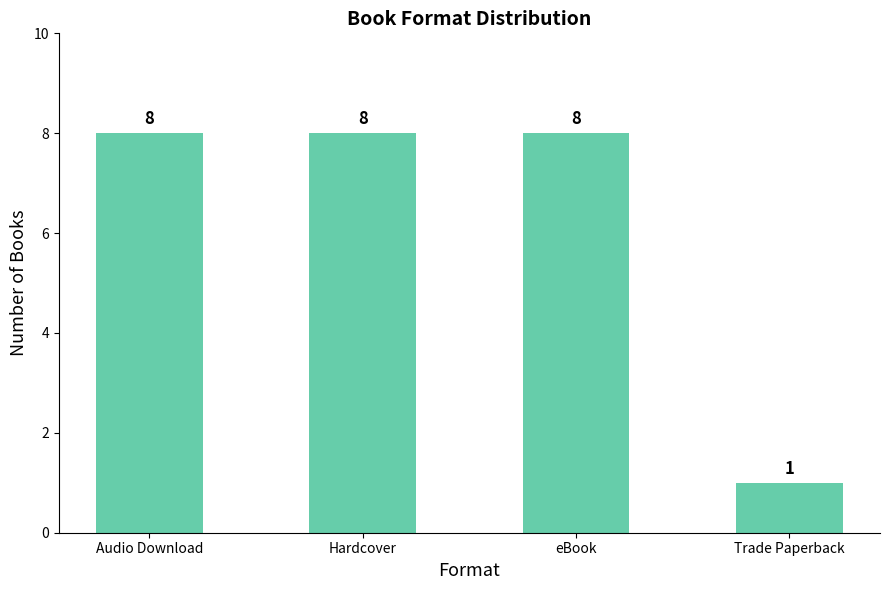

What is the difference between the maximum and minimum values?

7